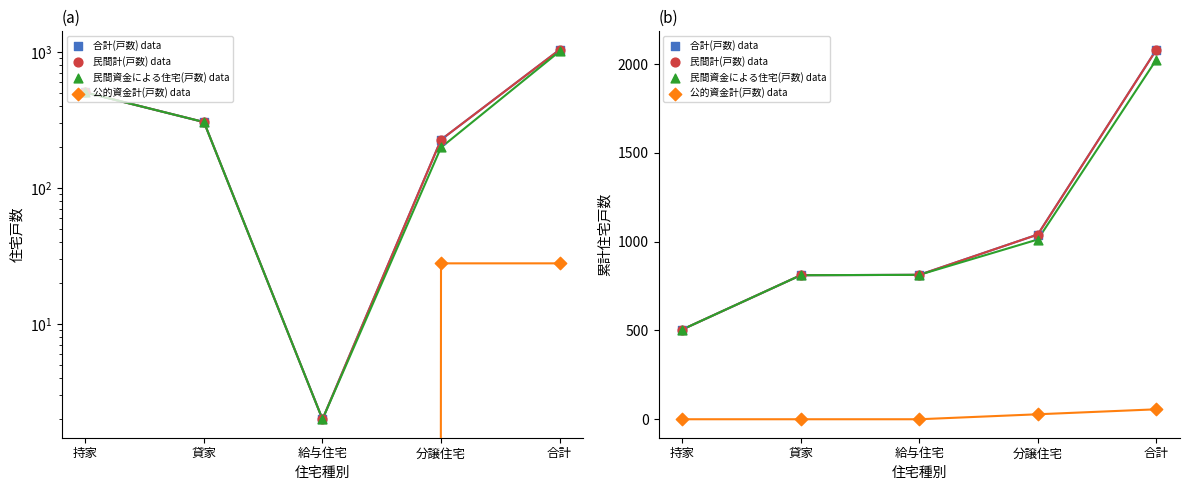

Which series has the largest Y range (max minus min)?

合計(戸数) data